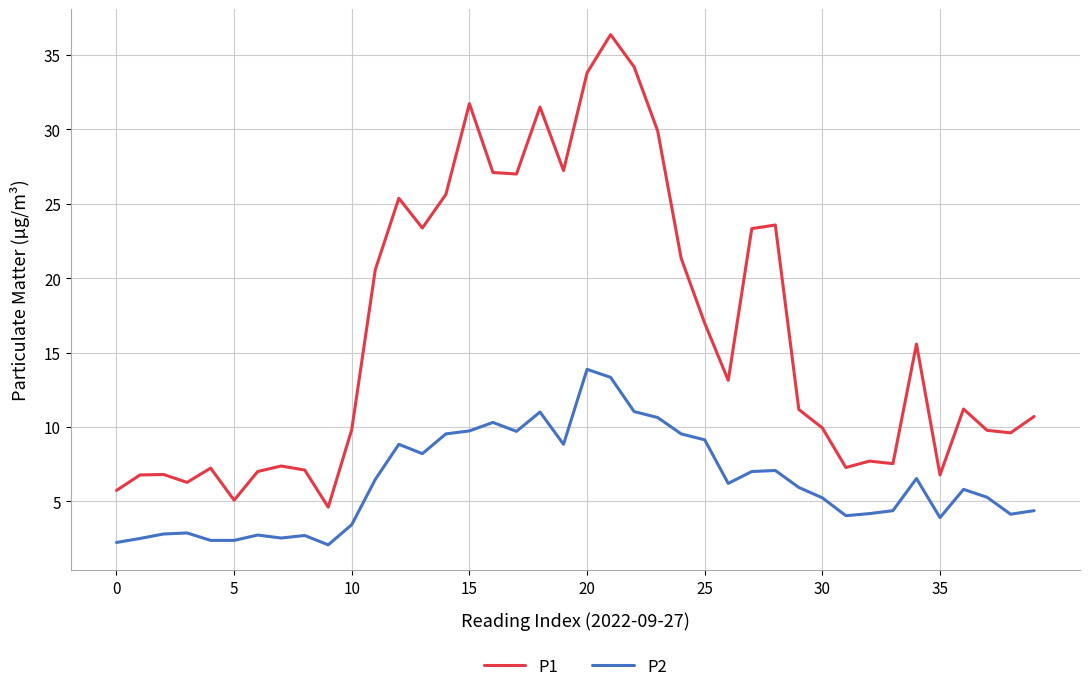

Rank the series by their maximum value, from lowest to highest.

P2, P1